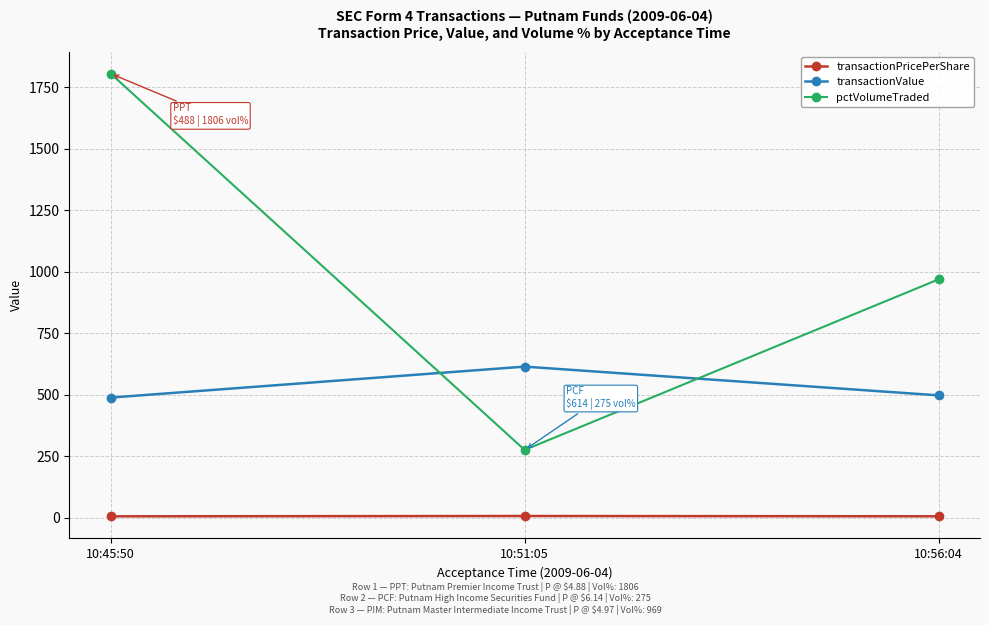

What is the label of the 1st point from the left?

10:45:50